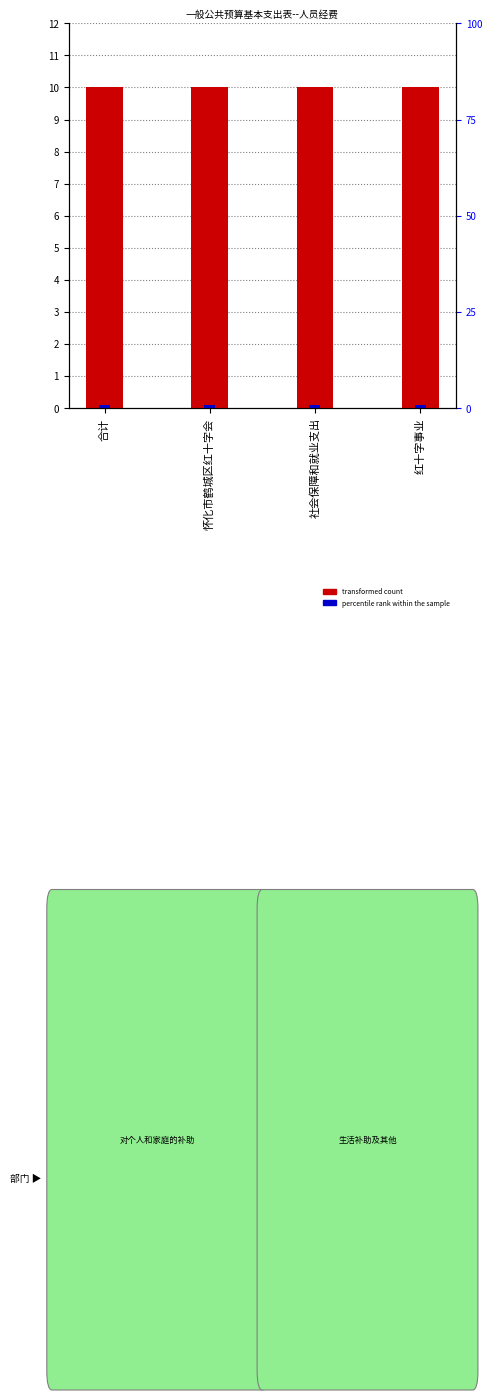

Does the chart contain stacked bars?

No